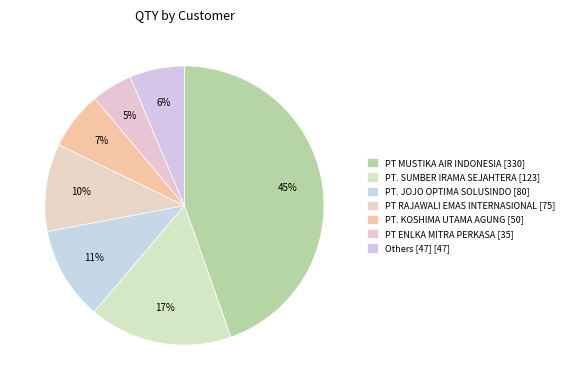

How many segments does this pie chart have?

7